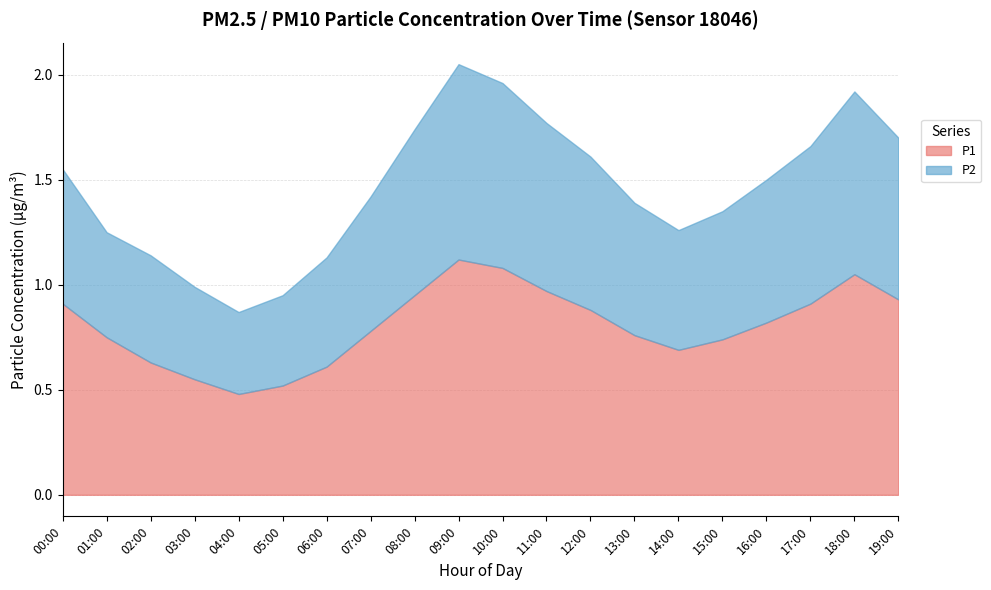

True or false: P1 and P2 intersect in this chart.

False